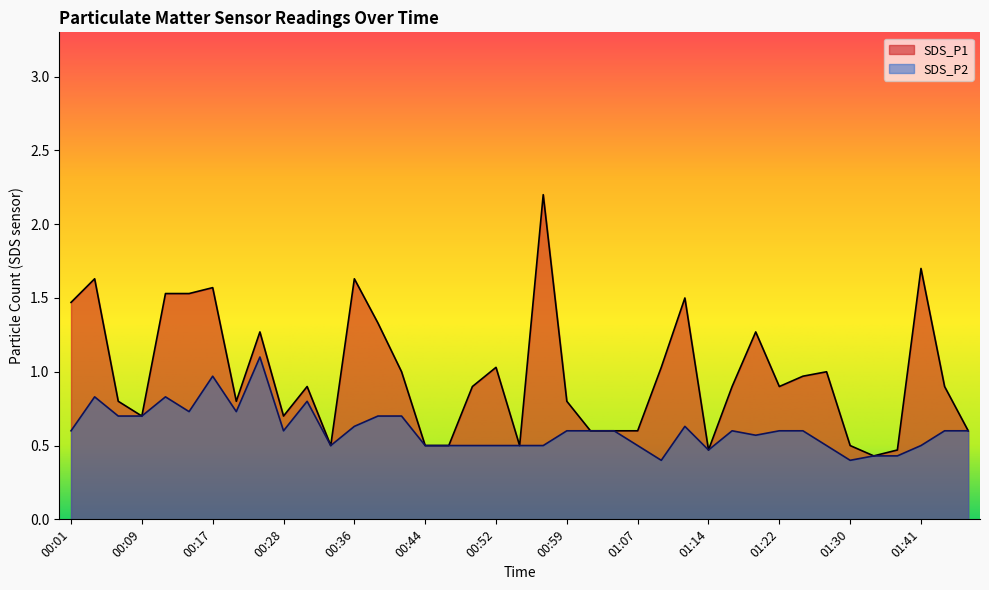

Is it true that SDS_P2 equals 0.7 at 00:54?

False